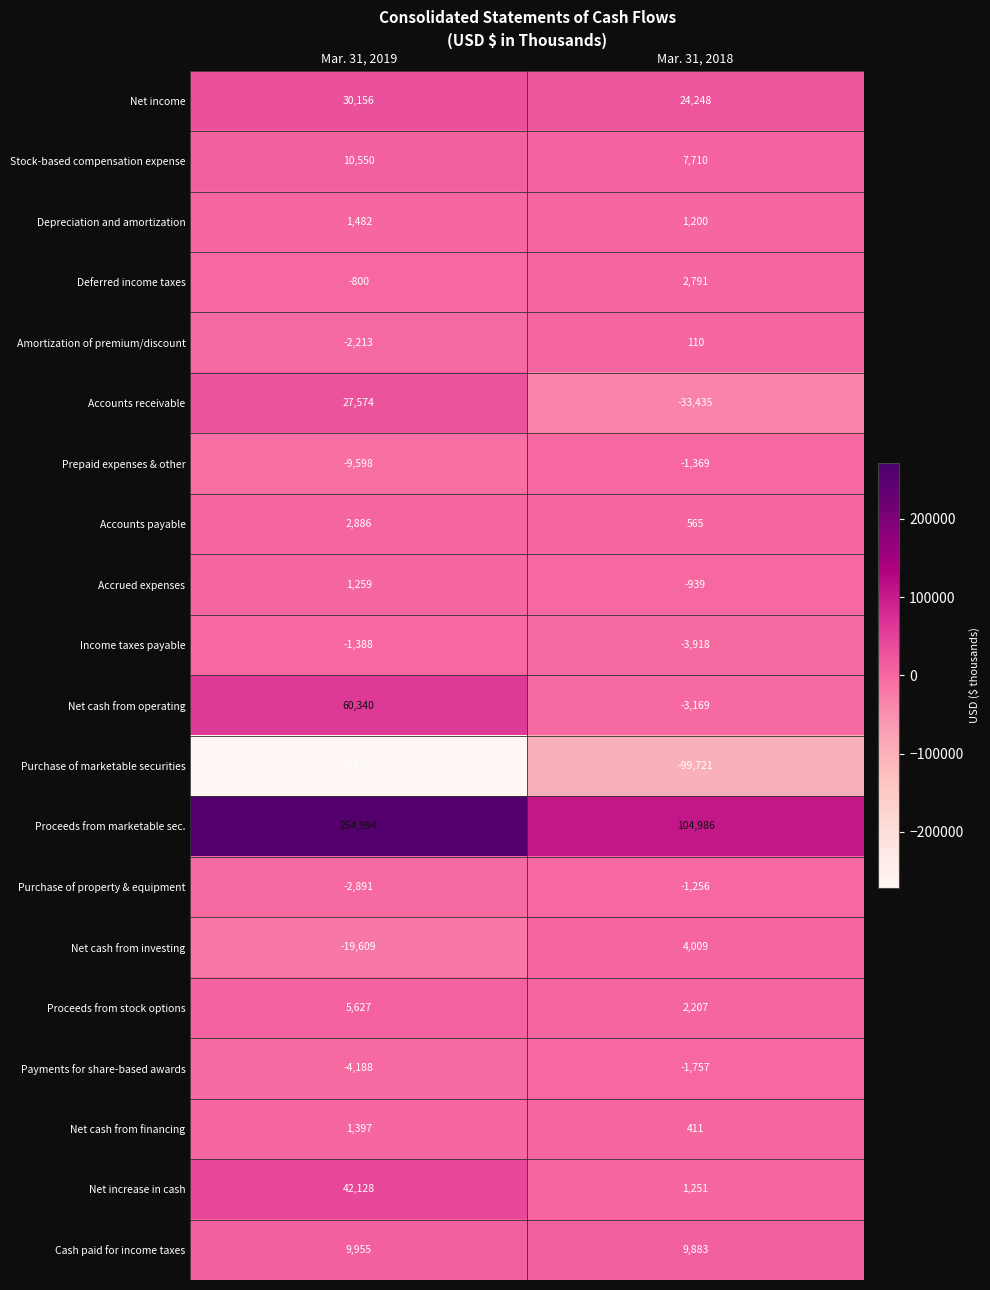

What value does the Income taxes payable series have at Mar. 31, 2018, to the nearest 100?

-3900